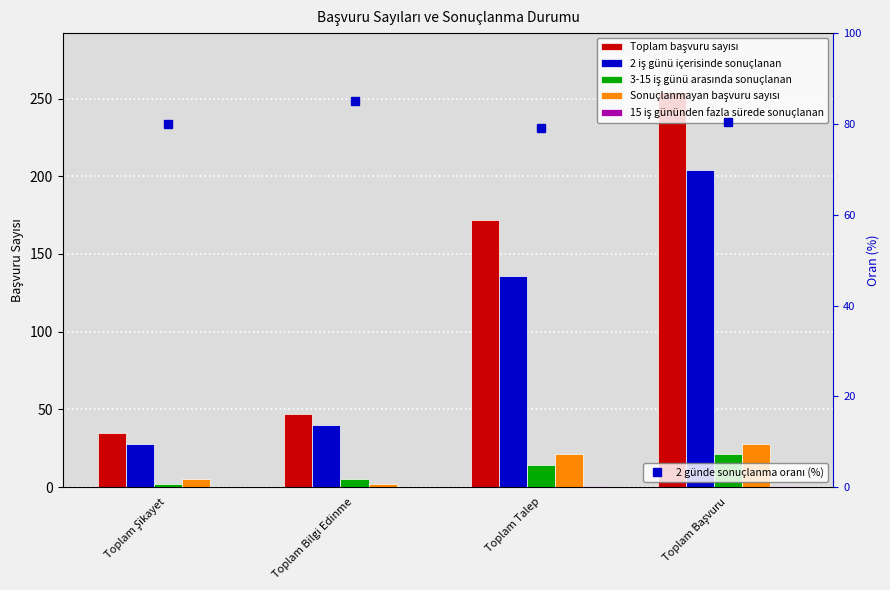

Which category has the highest value in the 2 iş günü içerisinde sonuçlanan series?

Toplam Başvuru